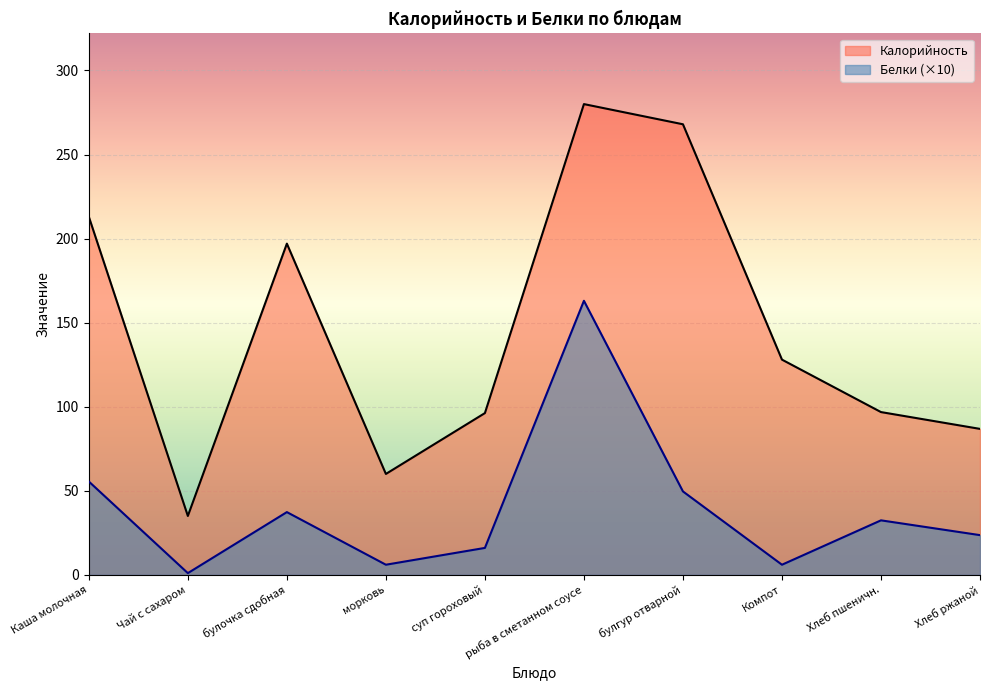

How many lines are shown in the chart?

2